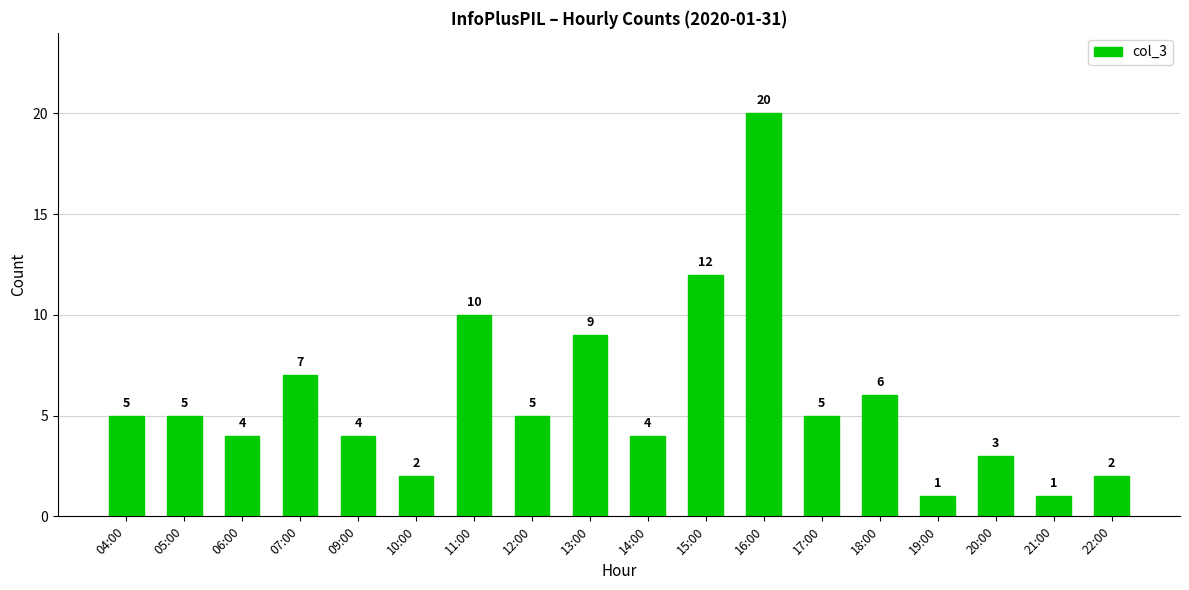

Reading left to right, what are all the values shown in this chart?

04:00=5	05:00=5	06:00=4	07:00=7	09:00=4	10:00=2	11:00=10	12:00=5	13:00=9	14:00=4	15:00=12	16:00=20	17:00=5	18:00=6	19:00=1	20:00=3	21:00=1	22:00=2